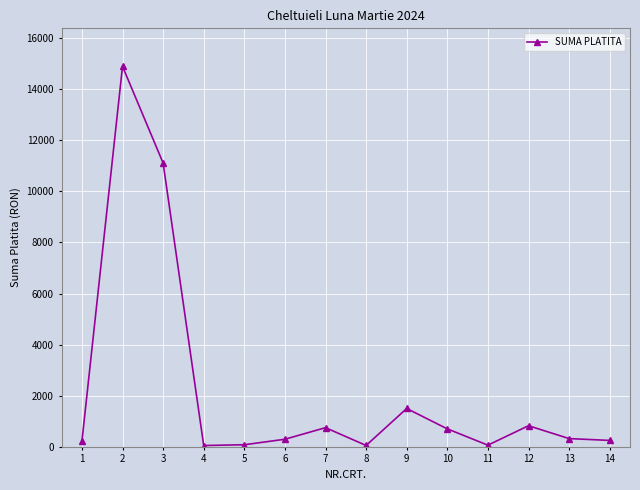

What is the greatest value displayed?

14891.8